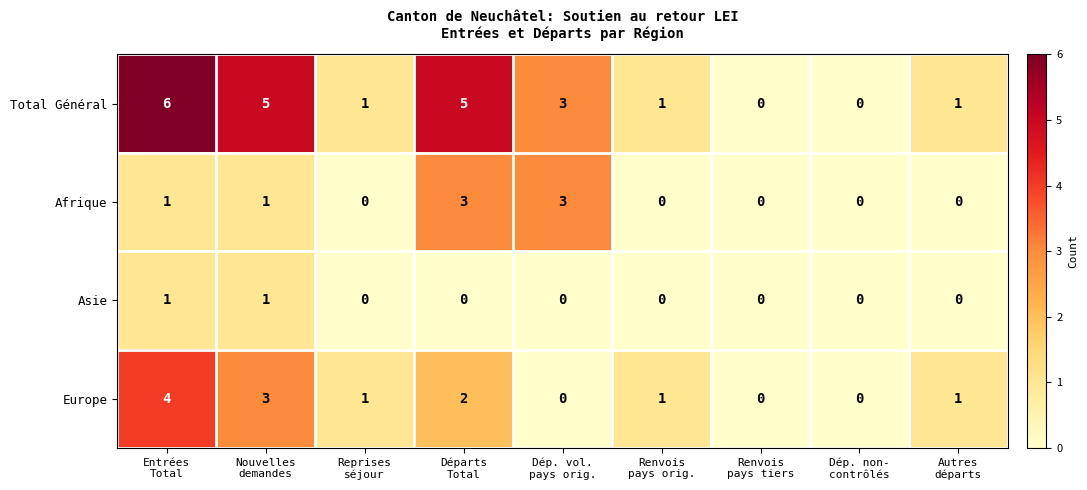

What is the difference between the maximum and second lowest values in the Afrique series?

3